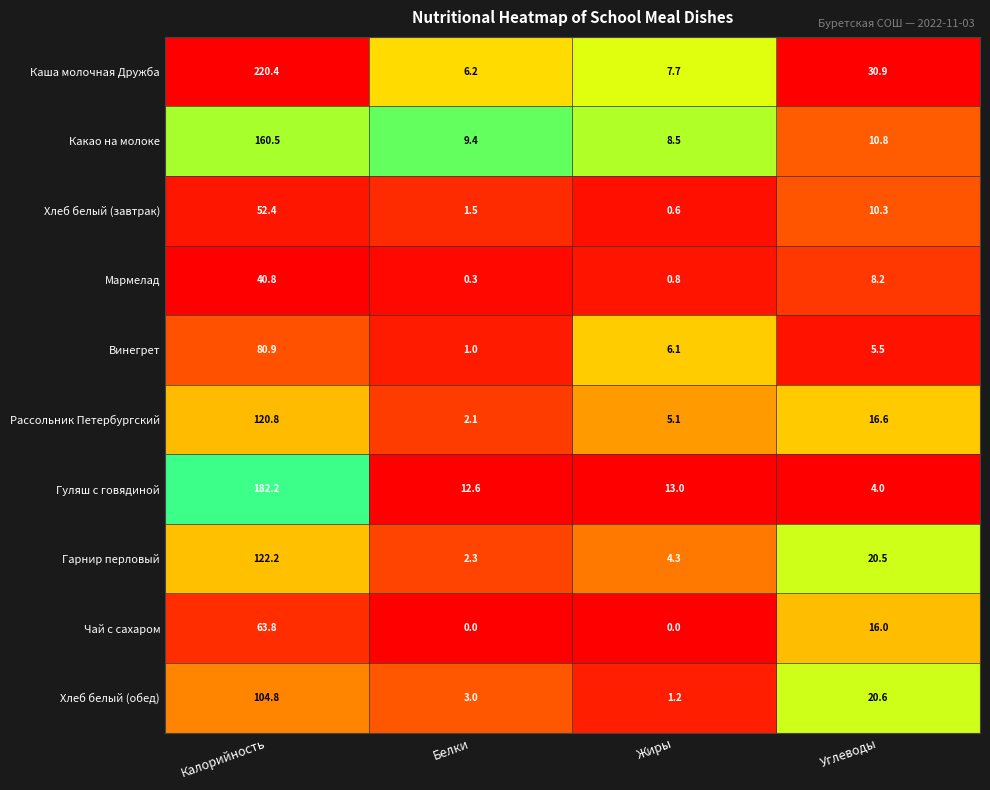

List the series in order of their peak value, lowest first.

Мармелад, Хлеб белый (завтрак), Чай с сахаром, Винегрет, Хлеб белый (обед), Рассольник Петербургский, Гарнир перловый, Какао на молоке, Гуляш с говядиной, Каша молочная Дружба